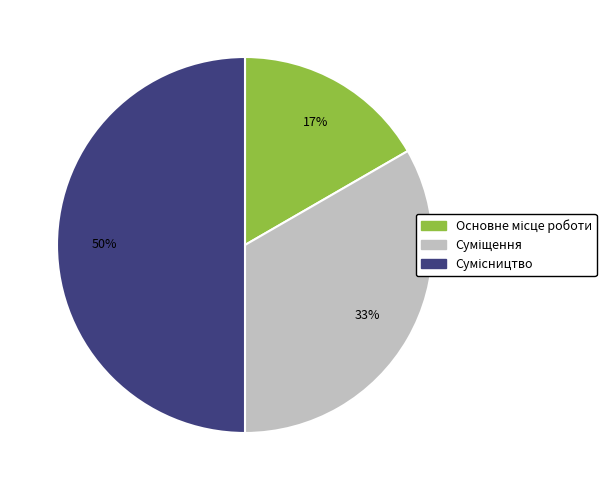

To the nearest percent, what is the average slice percentage?

33%